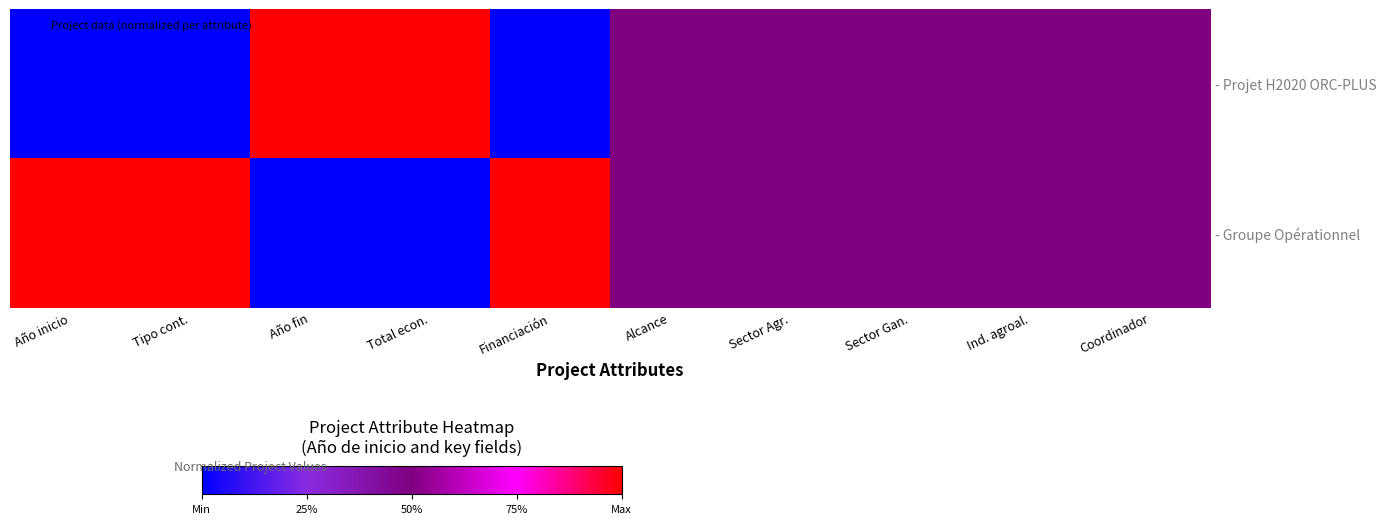

Rank the series by their maximum value, from lowest to highest.

- Projet H2020 ORC-PLUS, - Groupe Opérationnel